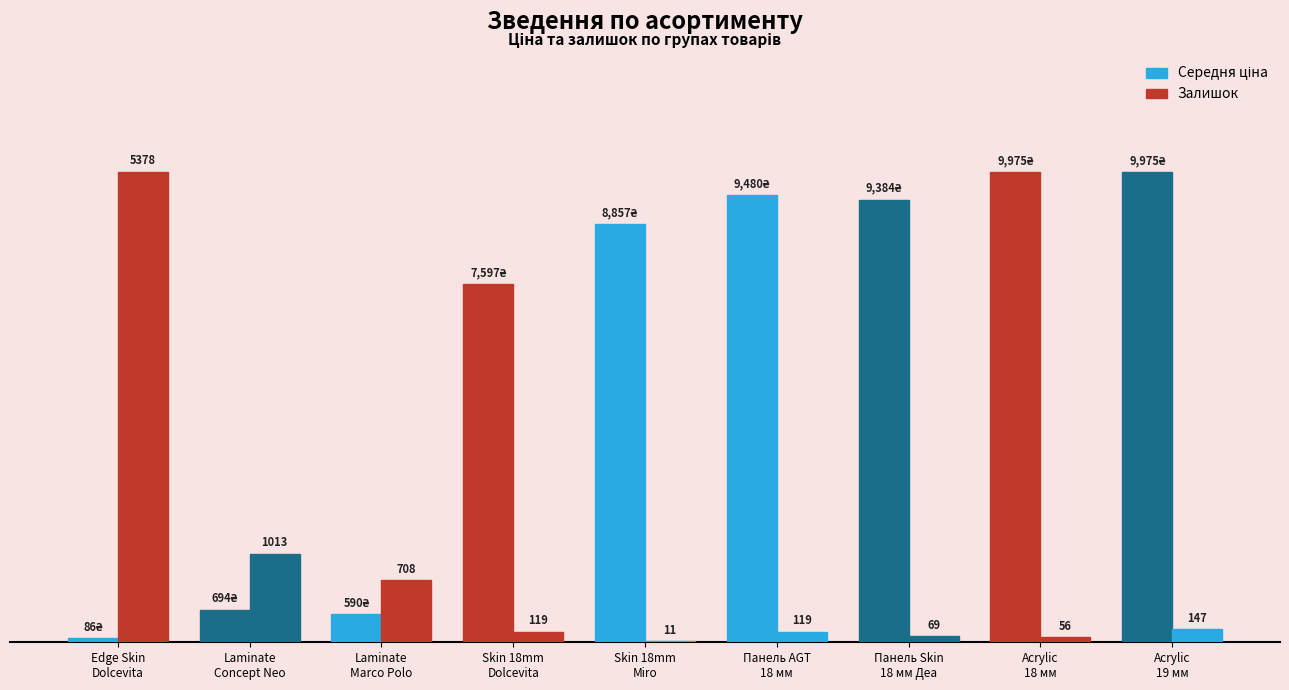

What is the difference between the highest and lowest values at Laminate
Marco Polo?

390.0